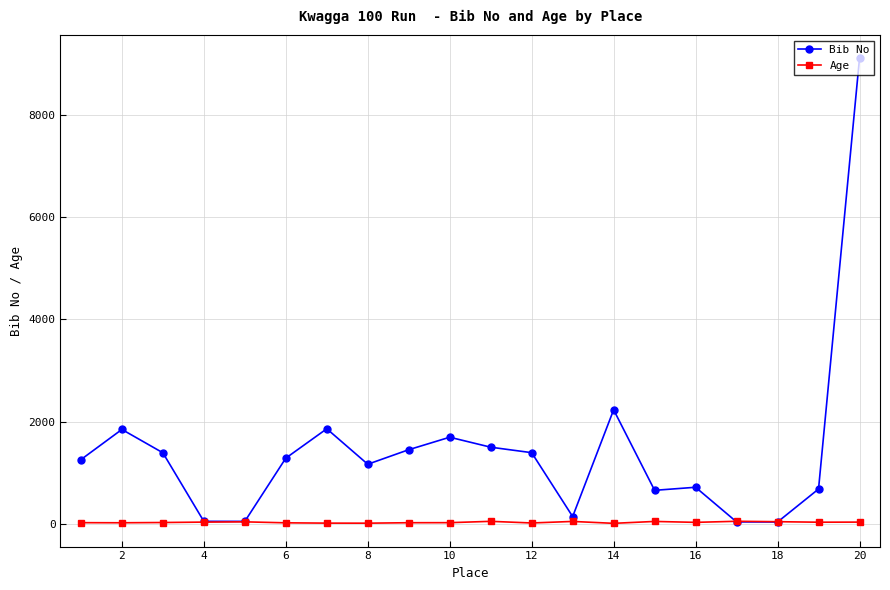

Which series has the largest total across all categories?

Bib No